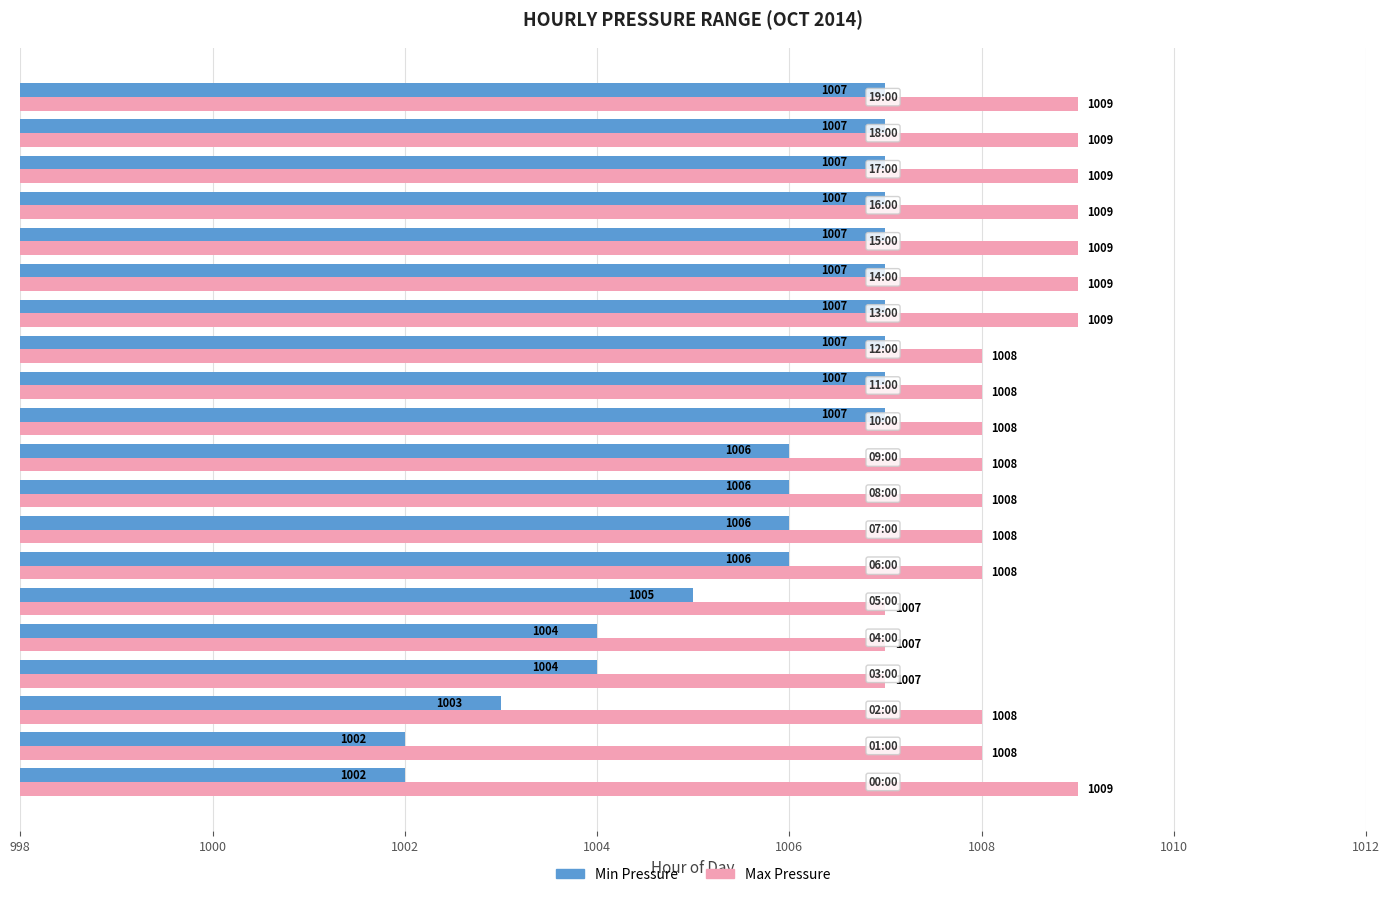

What are all the series names shown in the legend?

Min Pressure, Max Pressure